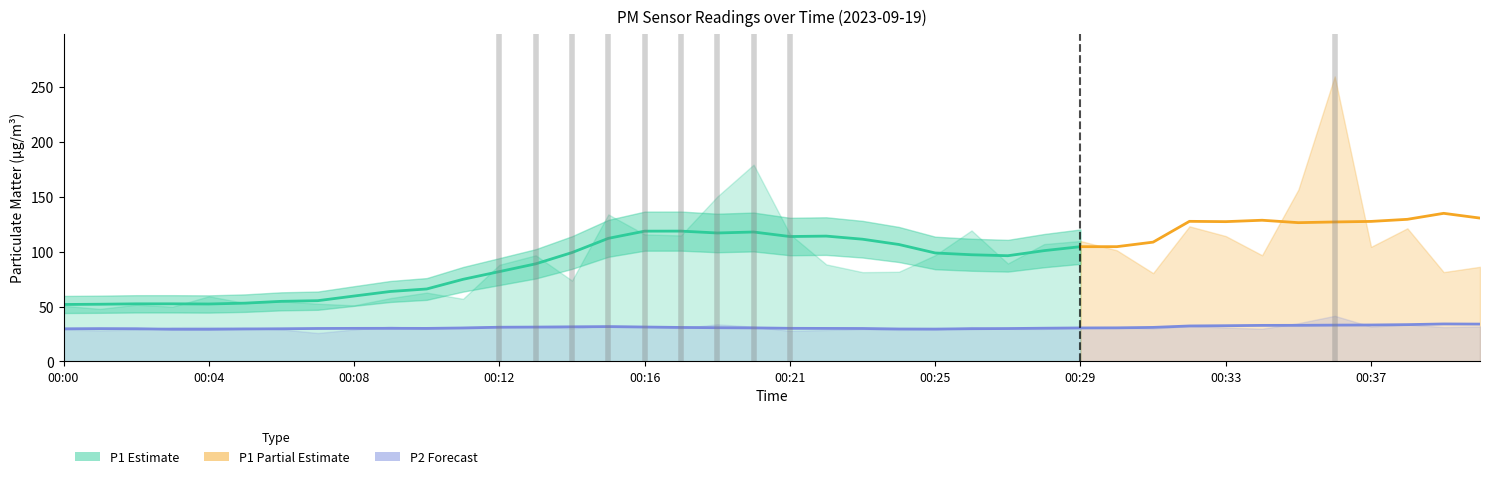

What is the smallest value displayed?

25.9